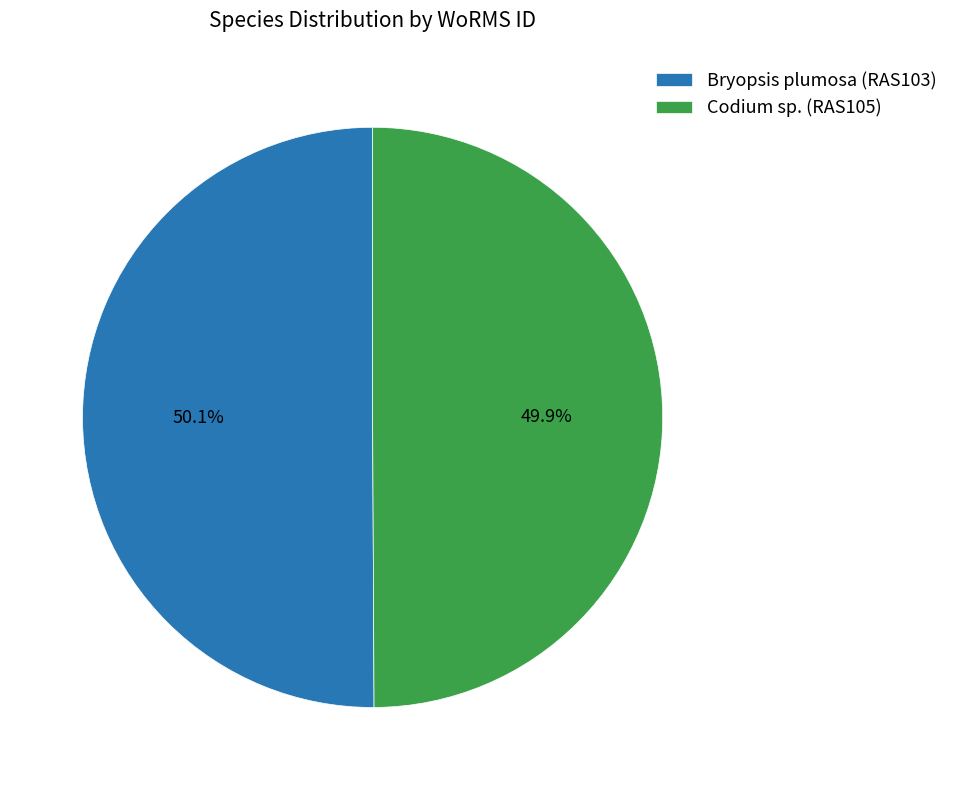

What is the total percentage of Bryopsis plumosa (RAS103) and Codium sp. (RAS105)?

100.0%